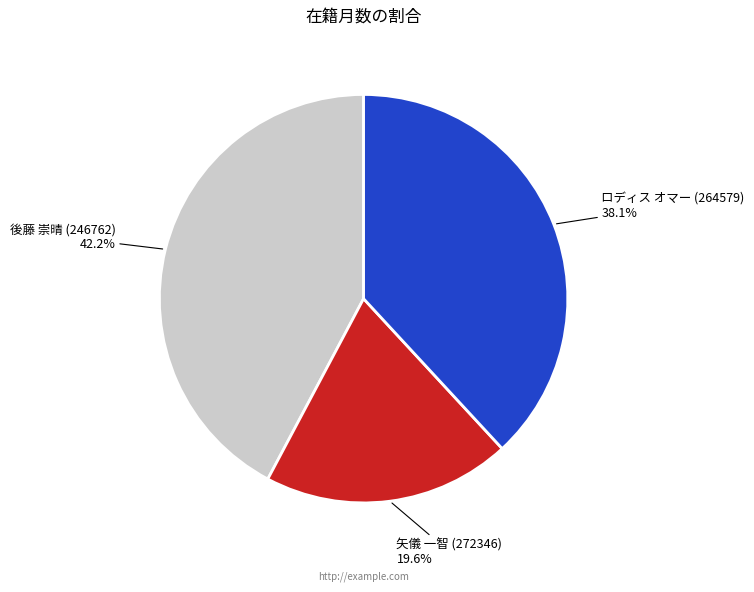

To the nearest percent, what is the average slice percentage?

33%